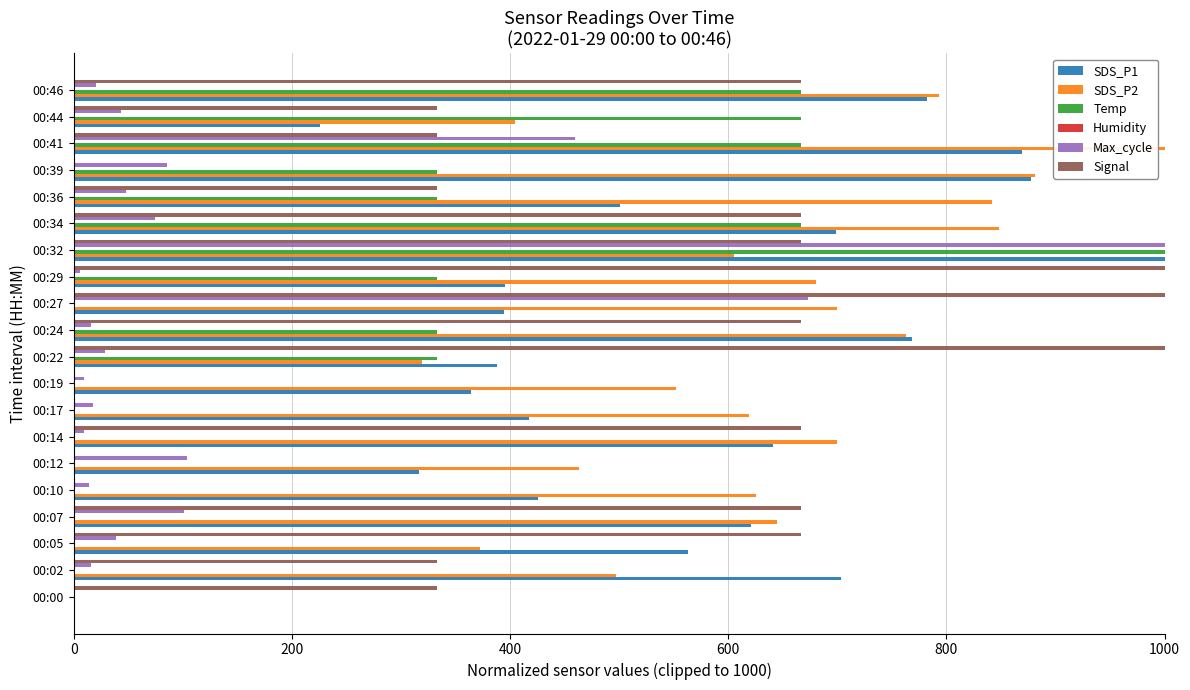

What is the sum of all SDS_P2 values?

12313.6